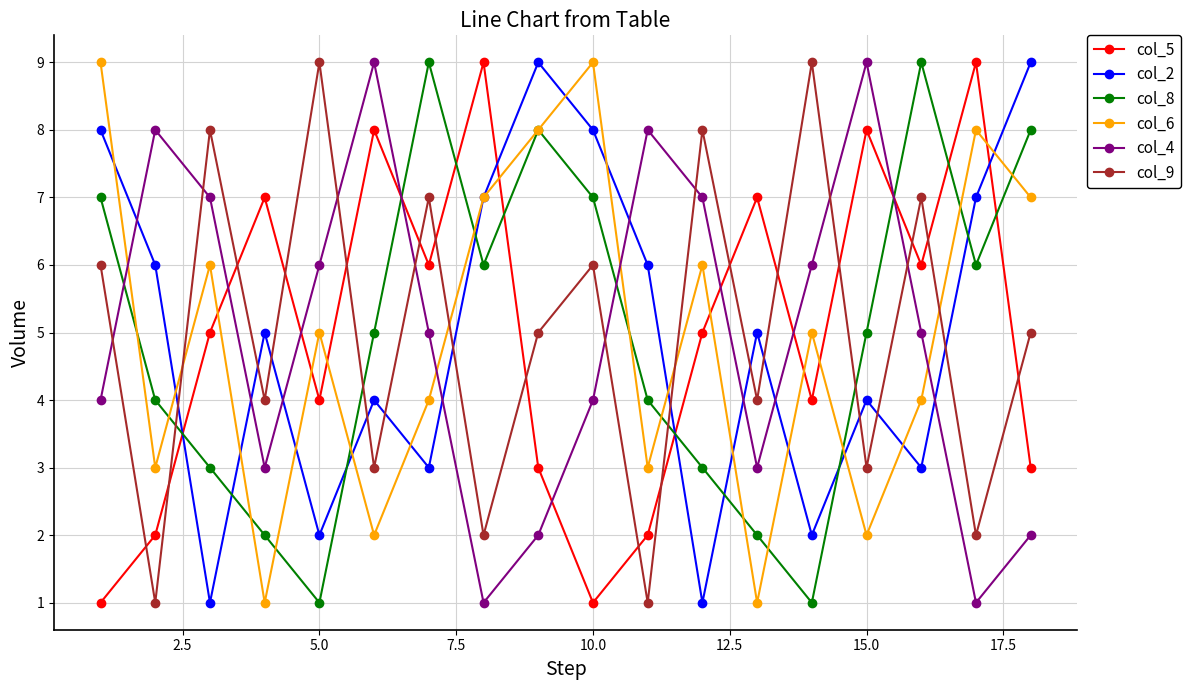

After their last crossing, which series has the higher values: col_8 or col_2?

col_2